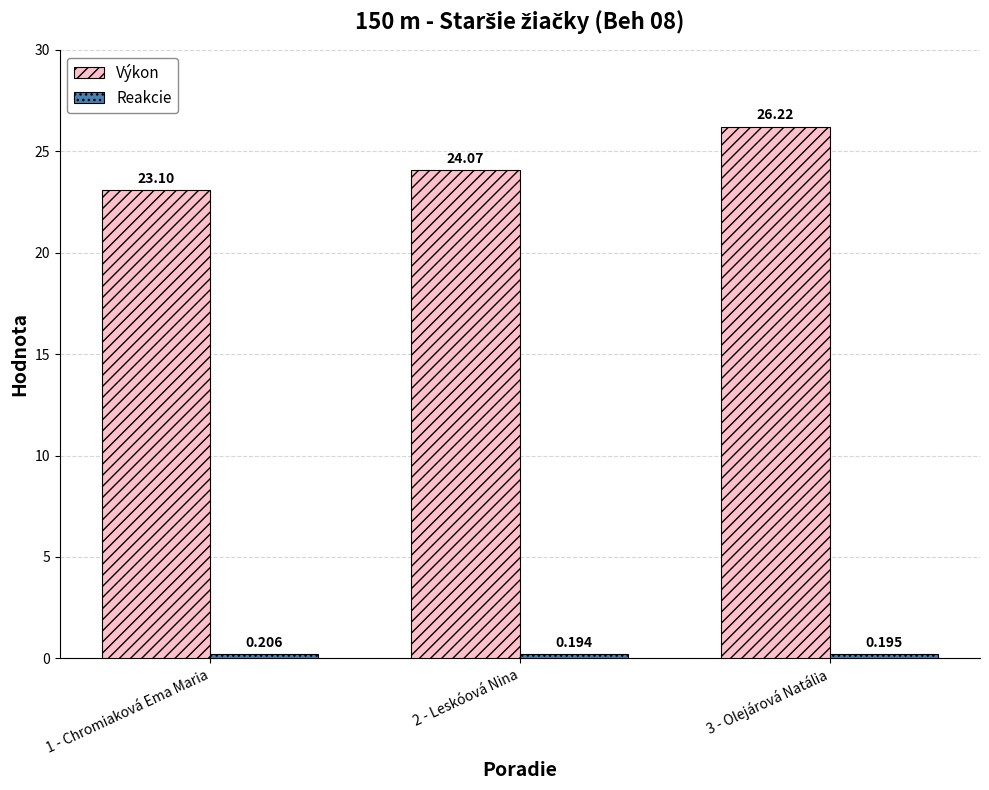

How many values in the Výkon series are below 24?

1